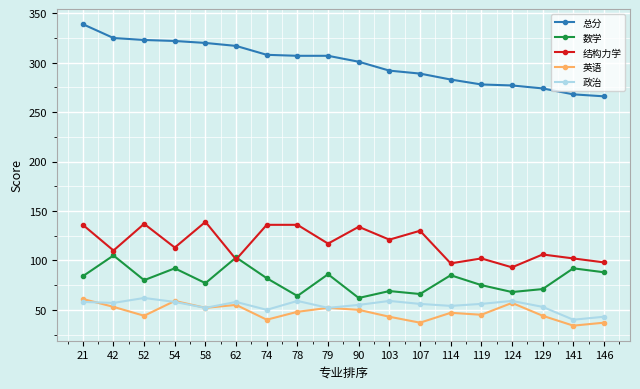

True or false: 总分 and 结构力学 intersect in this chart.

False